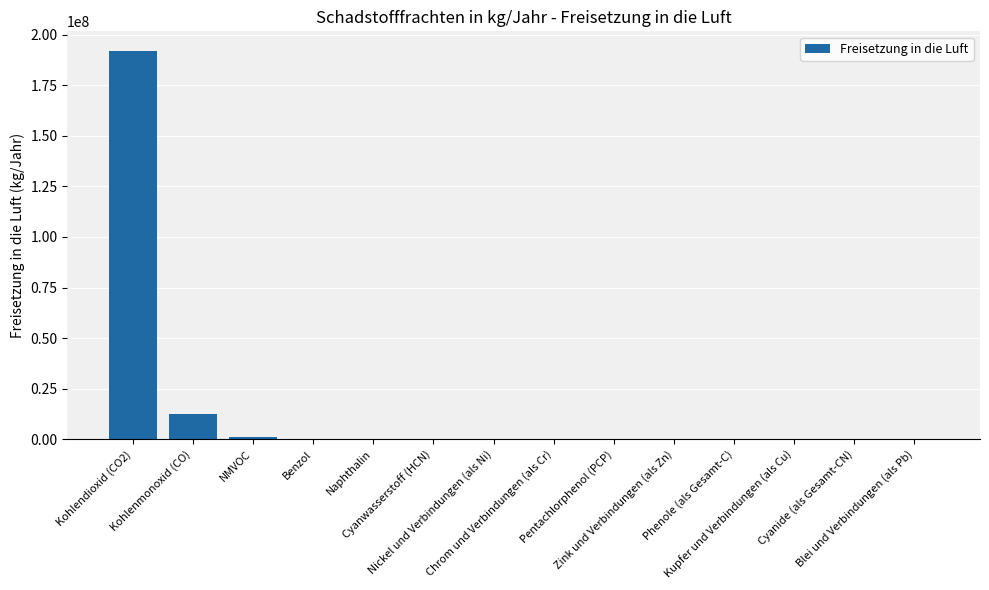

What is the greatest value displayed?

192000000